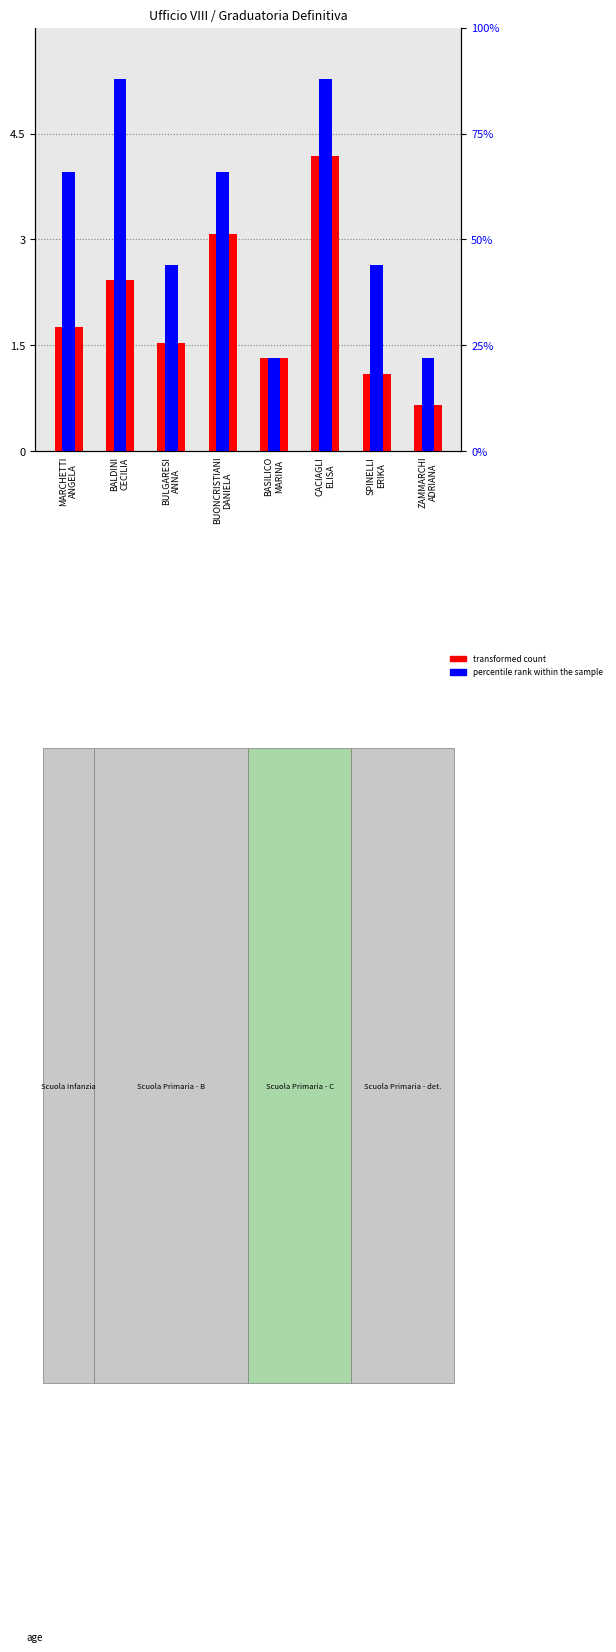

True or false: transformed count has a value of 2.0 at BASILICO
MARINA.

False